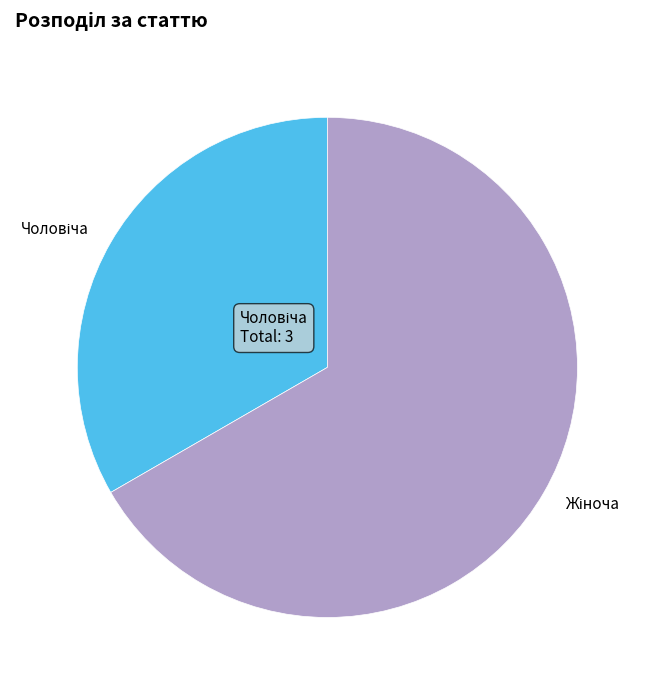

Does any single category account for the majority?

Yes